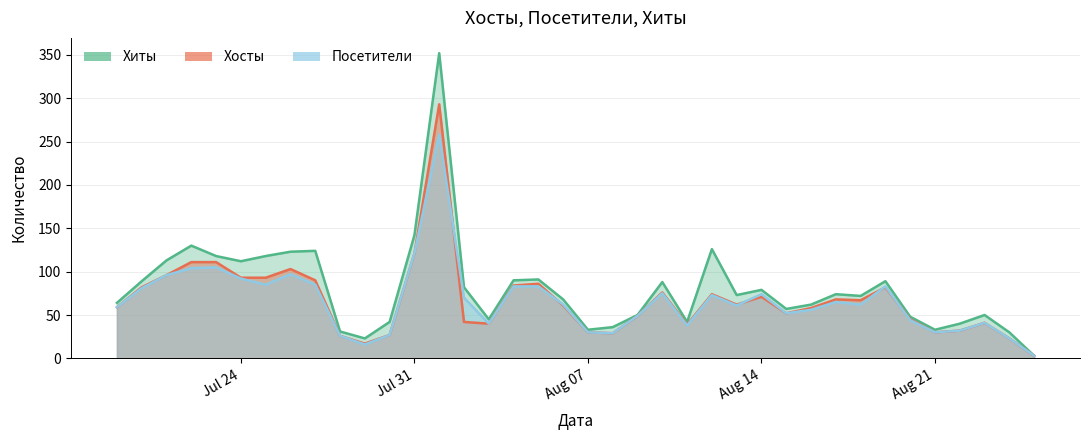

Is the value of Посетители at 2017-08-06 greater than the value of Хосты at 2017-08-16?

Yes